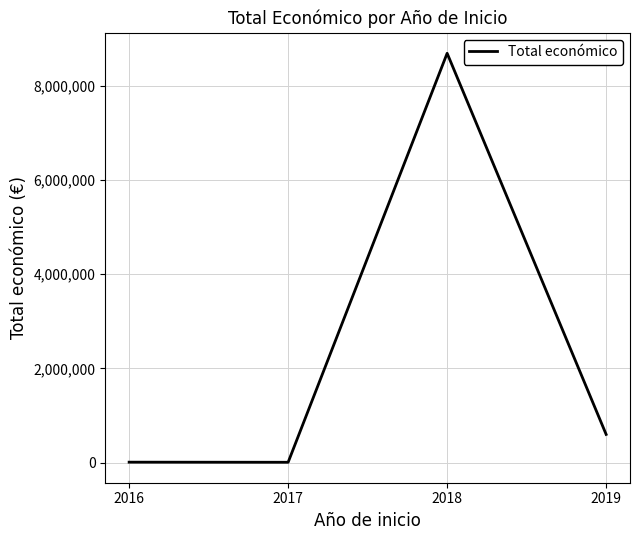

How many distinct data groups are displayed?

1